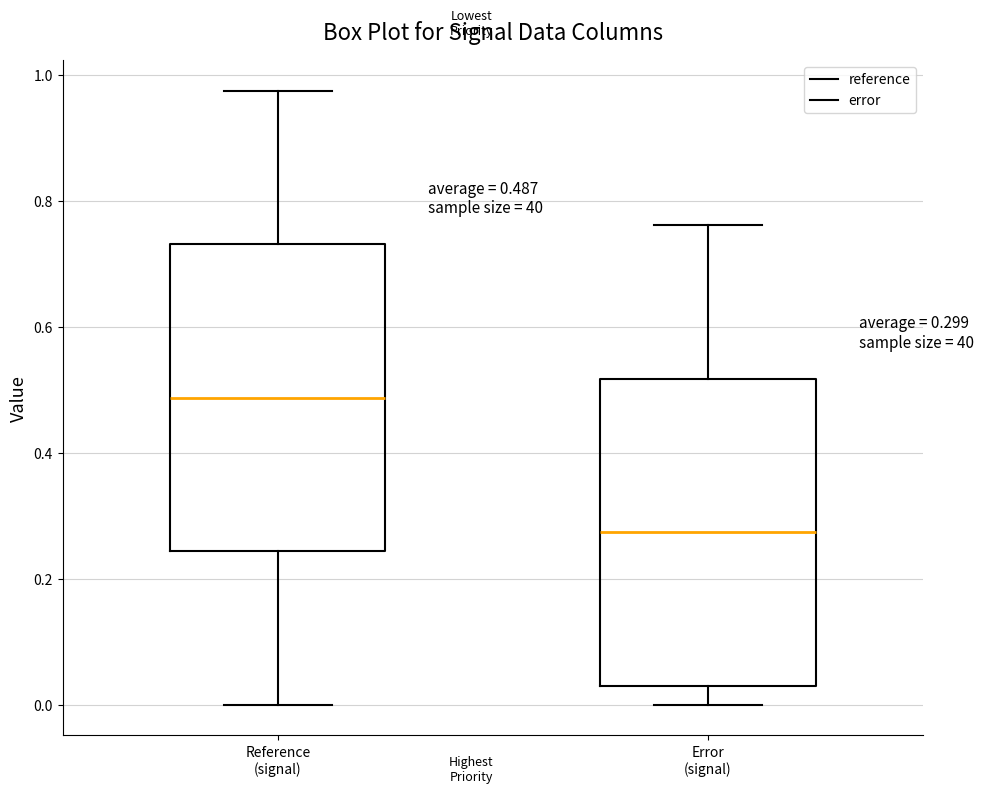

Which box has the lowest median line?

Error (signal)